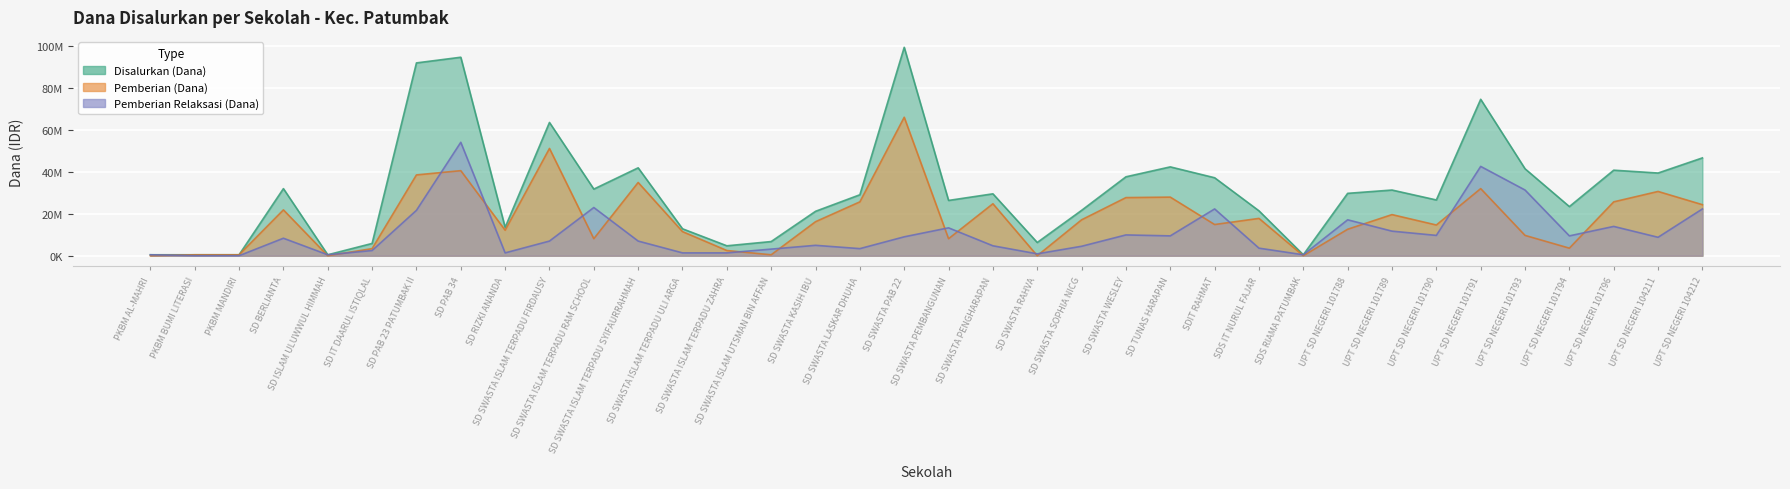

Reading left to right, what are all the values shown in this chart?

Disalurkan (Dana): 450000	450000	450000	31950000	450000	5850000	91800000	94500000	13500000	63450000	31725000	41850000	12825000	4725000	6750000	21150000	29025000	99225000	26325000	29475000	6300000	21600000	37575000	42300000	37125000	21375000	450000	29700000	31275000	26550000	74475000	41400000	23400000	40725000	39375000	46575000
Pemberian (Dana): 0	450000	450000	21825000	0	3375000	38475000	40500000	12150000	51075000	8100000	34875000	11475000	2475000	450000	16200000	25650000	65925000	8100000	24750000	0	17100000	27675000	27900000	14850000	17775000	0	12600000	19575000	14625000	31950000	9675000	3600000	25650000	30600000	24300000
Pemberian Relaksasi (Dana): 450000	0	0	8325000	450000	2475000	21600000	54000000	1350000	6975000	22950000	6975000	1350000	1350000	3150000	4950000	3375000	9000000	13275000	4725000	900000	4500000	9900000	9450000	22275000	3600000	450000	17100000	11700000	9675000	42525000	31275000	9450000	13950000	8775000	22275000